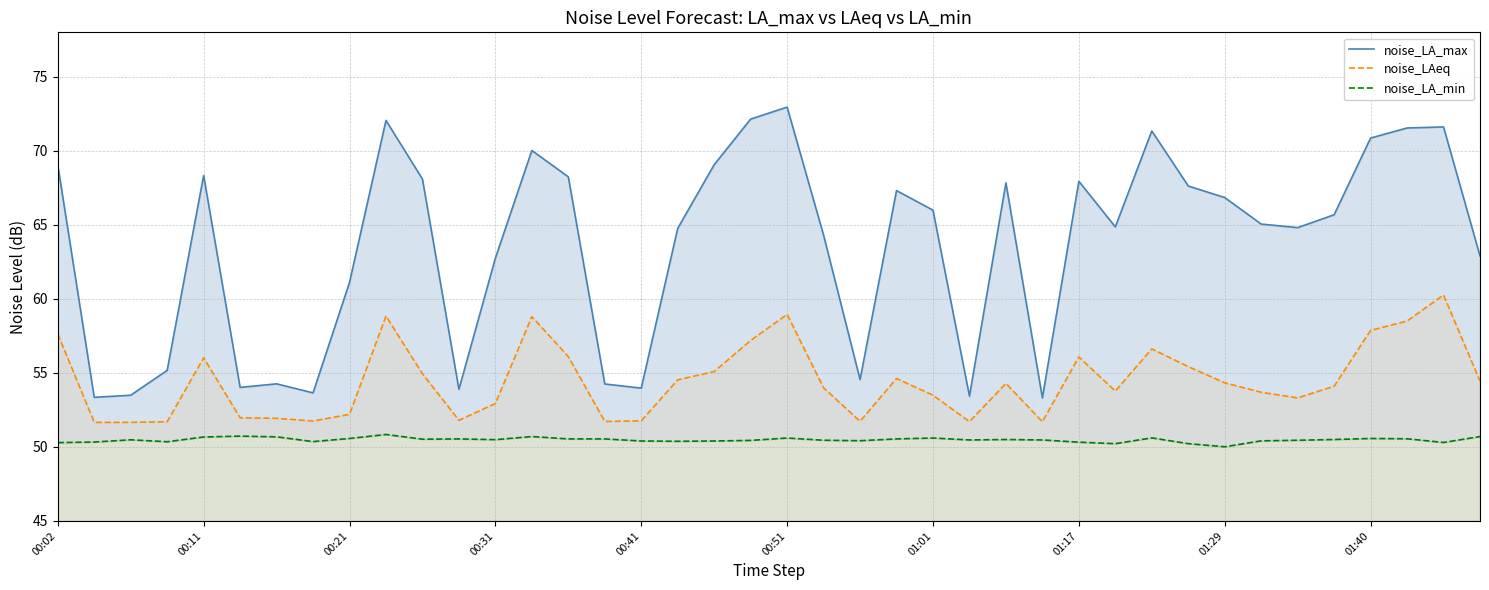

What is the minimum value for noise_LAeq?

51.7